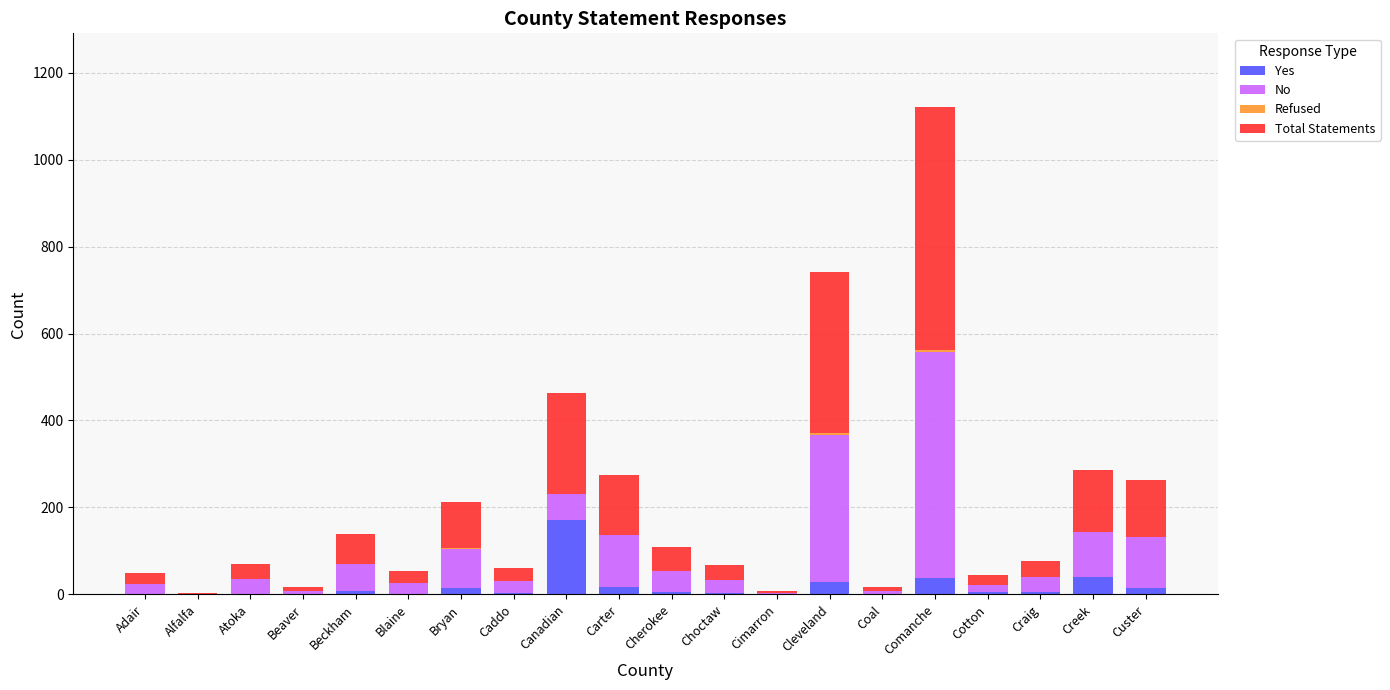

What is the total value across all series at Creek?

286